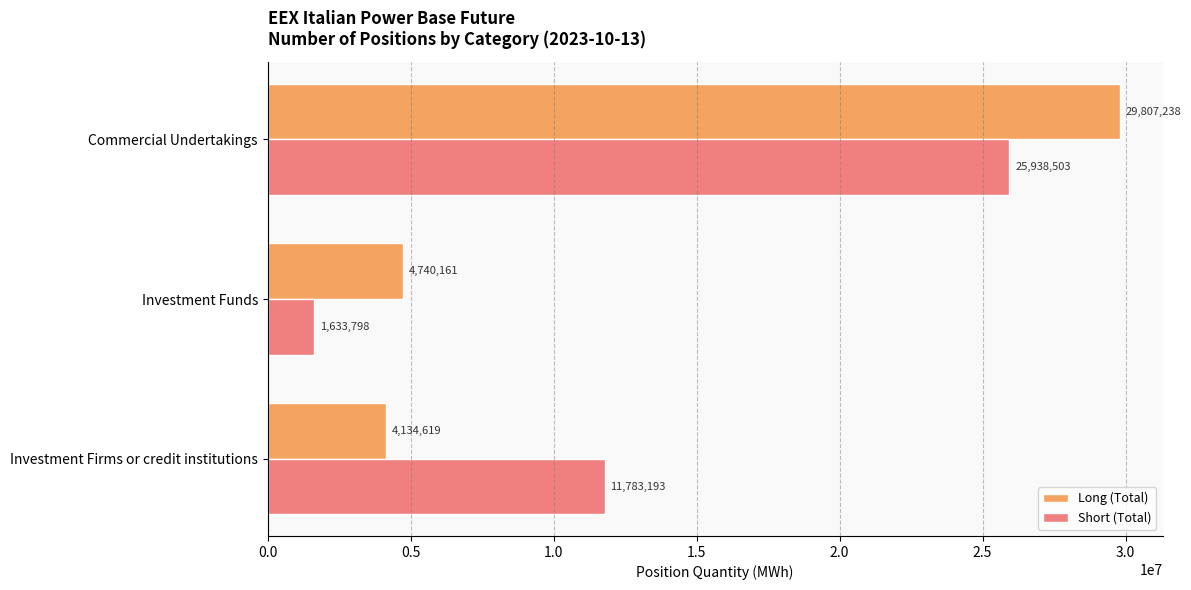

Which series has the largest total across all categories?

Short (Total)